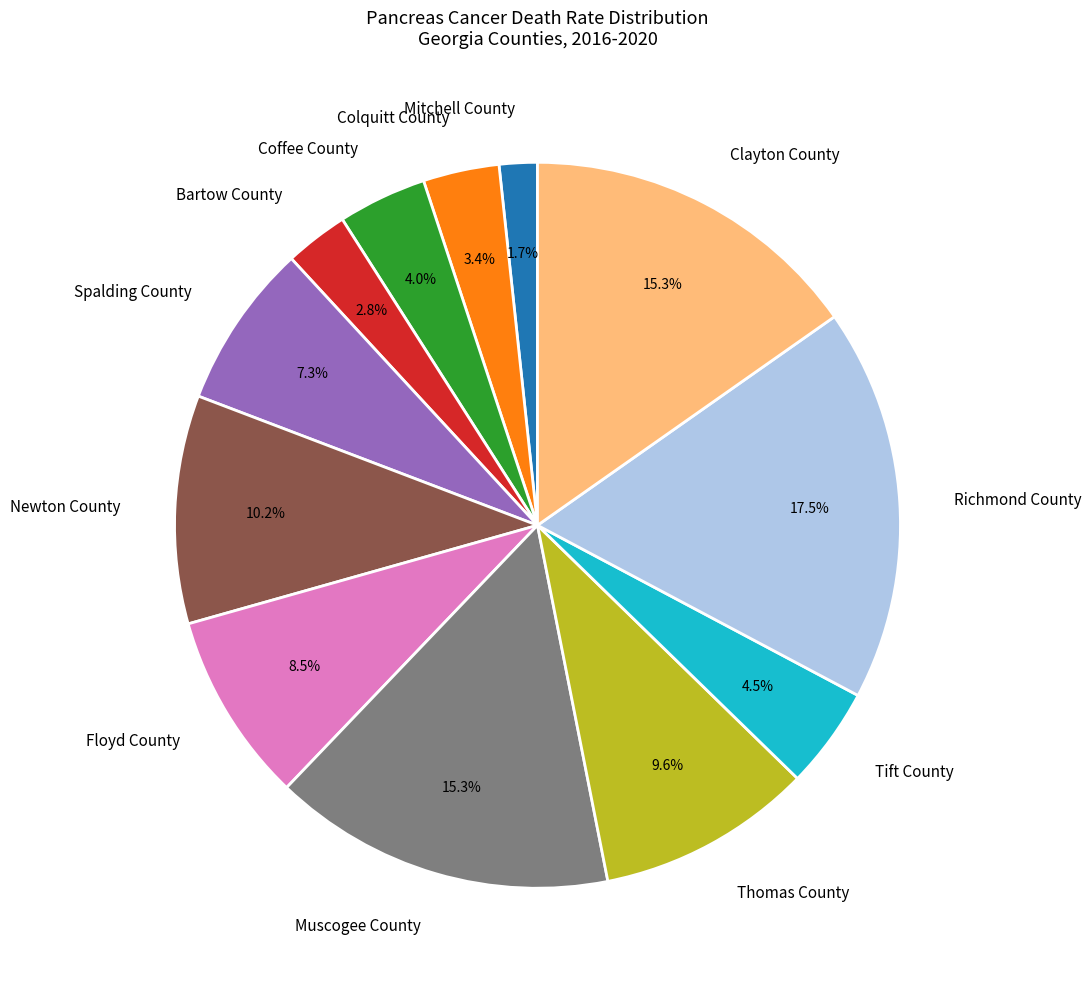

How many segments does this pie chart have?

12